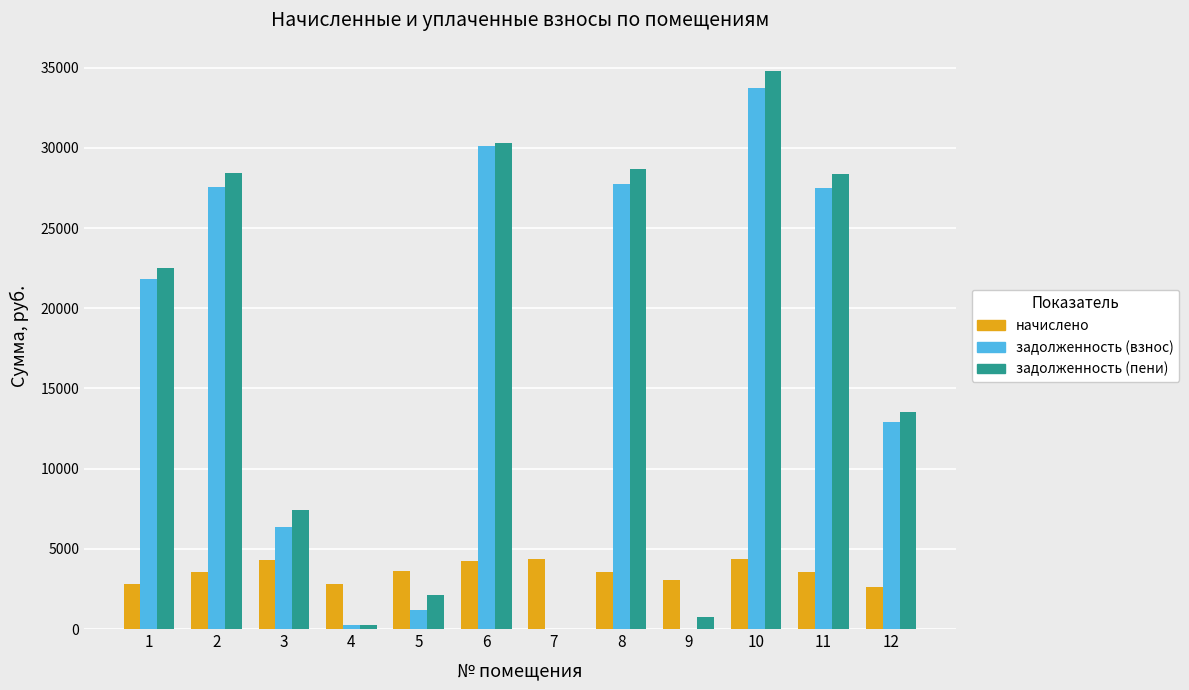

How many positive values does the задолженность (пени) series have?

11